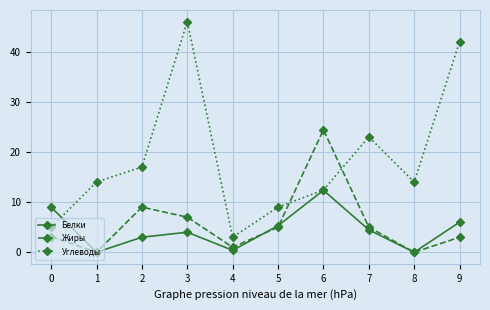

At 9, list the series in order from smallest to largest.

Жиры, Белки, Углеводы